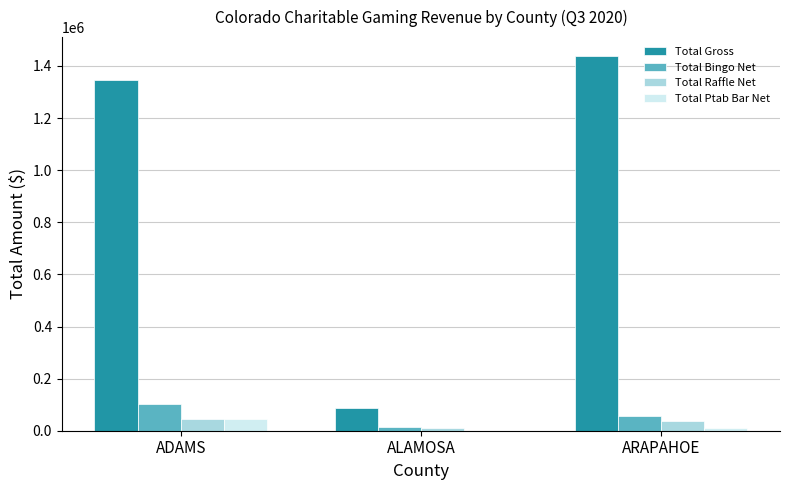

What is the sum of all Total Raffle Net values?

89691